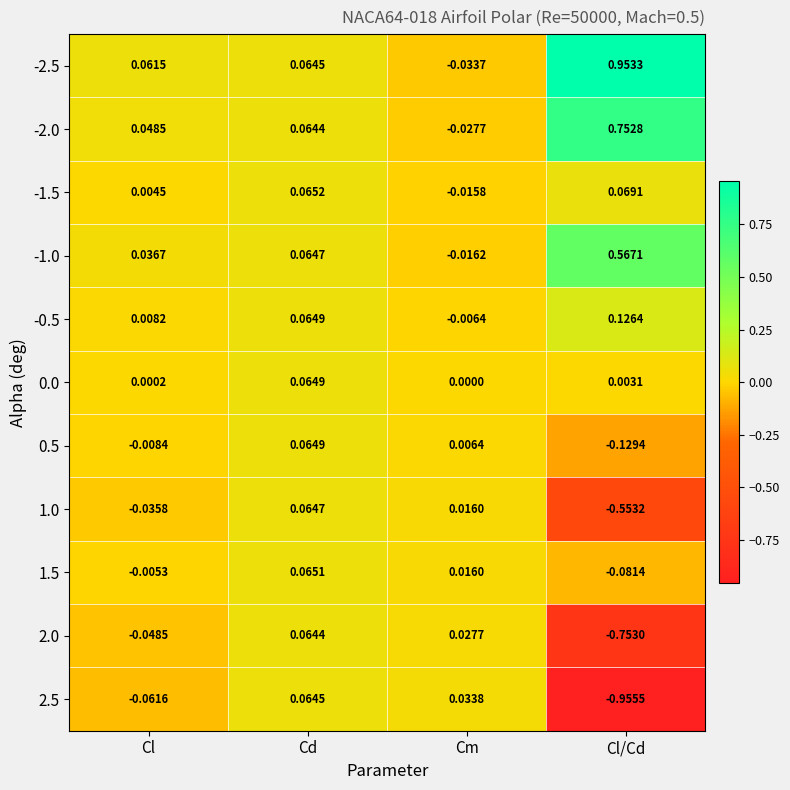

What is the total value across all series at Cd?

0.7